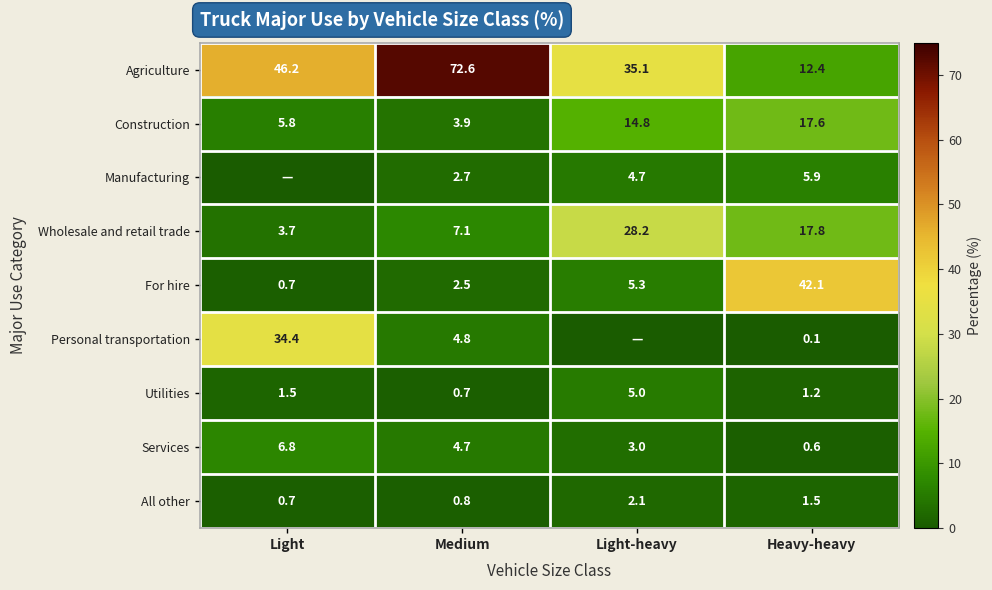

Rank the series at Medium from lowest to highest value.

Utilities, All other, For hire, Manufacturing, Construction, Services, Personal transportation, Wholesale and retail trade, Agriculture